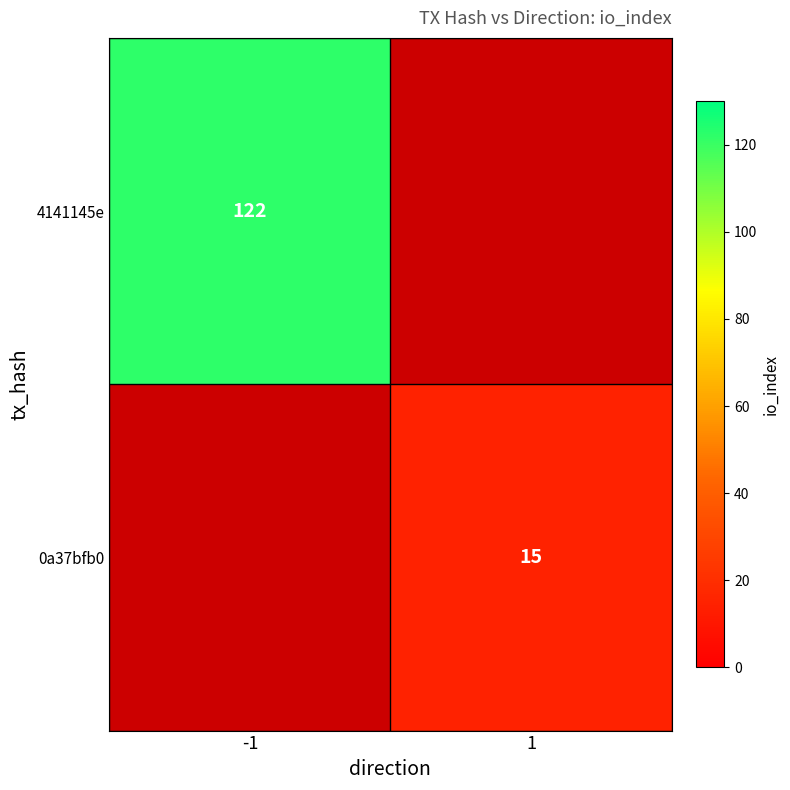

Which has a higher value, -1 or 1?

-1